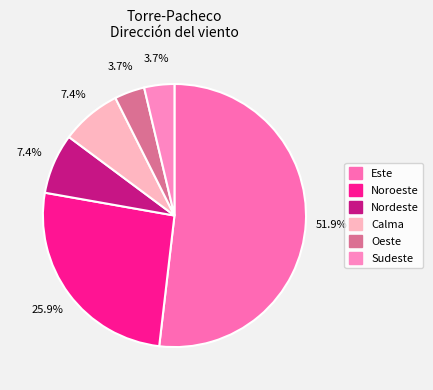

To the nearest percent, what is the average slice percentage?

17%